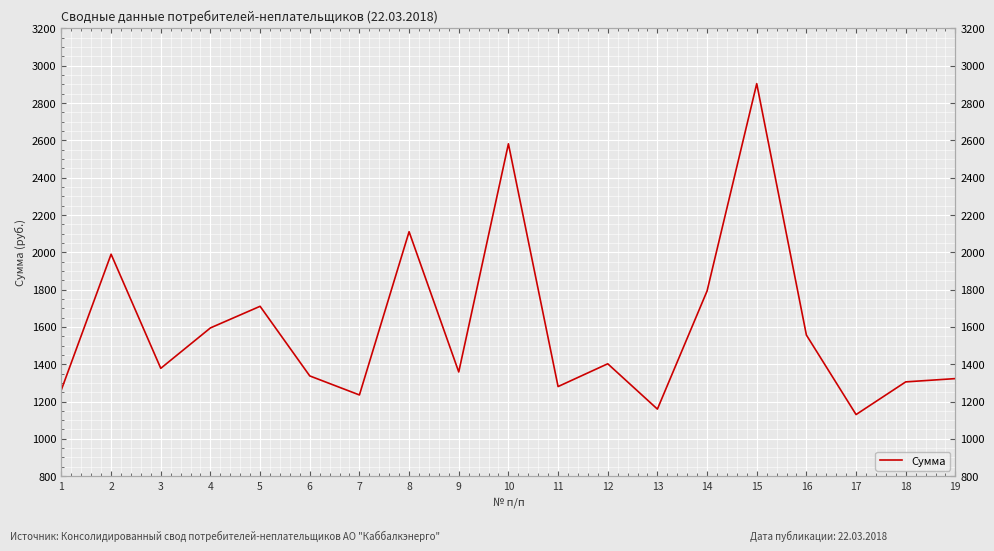

What is the smallest value displayed?

1130.0